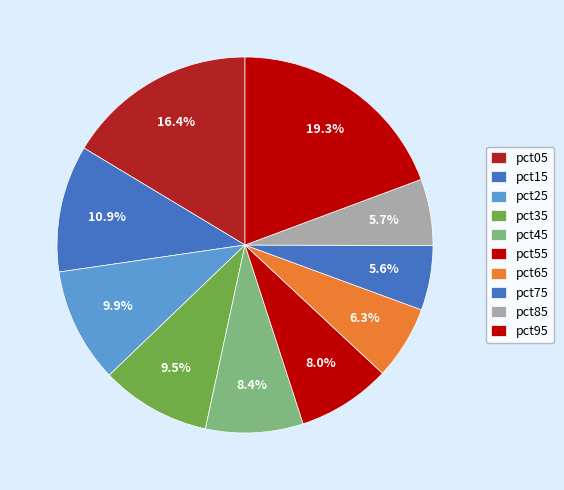

True or false: pct05 accounts for 16% of the total.

True